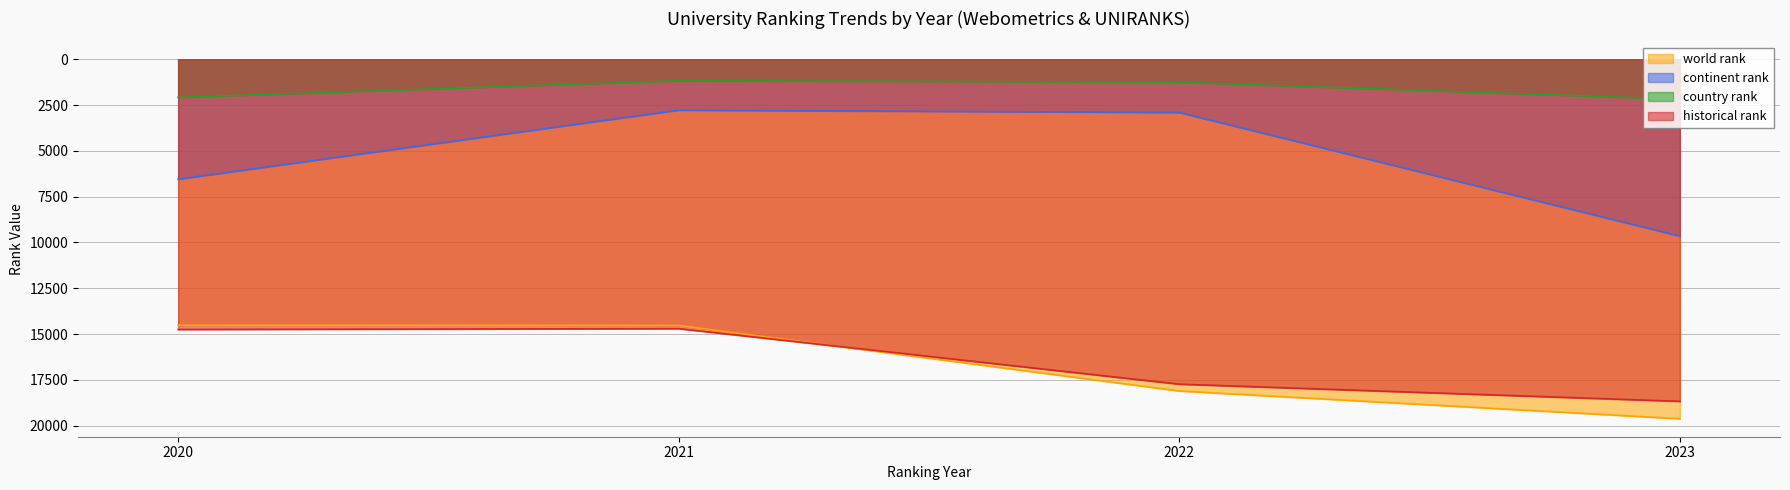

True or false: continent rank and world rank intersect in this chart.

False